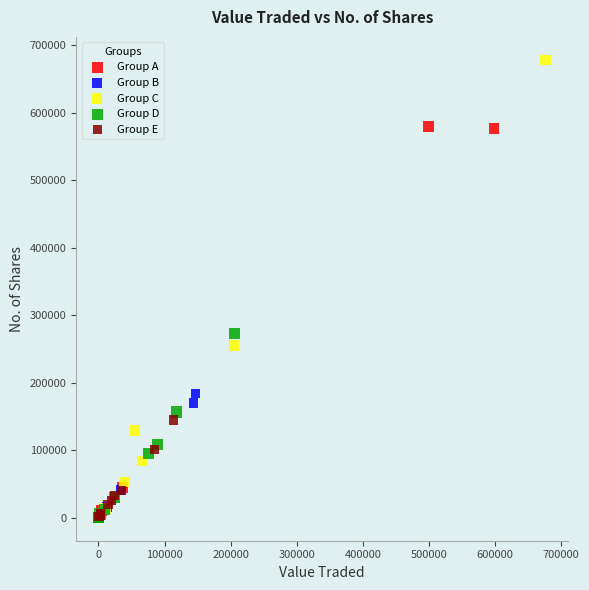

Which series has the largest Y range (max minus min)?

Group C